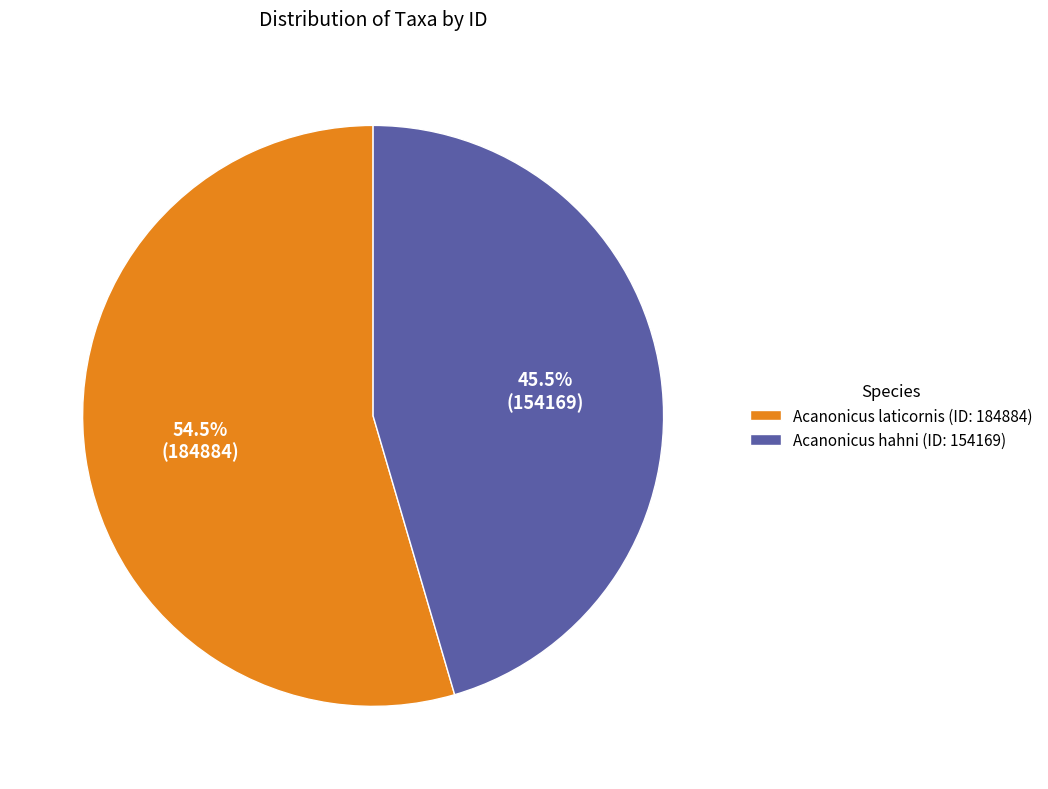

Do Acanonicus laticornis (ID: 184884) and Acanonicus hahni (ID: 154169) together represent more than half of the pie?

Yes